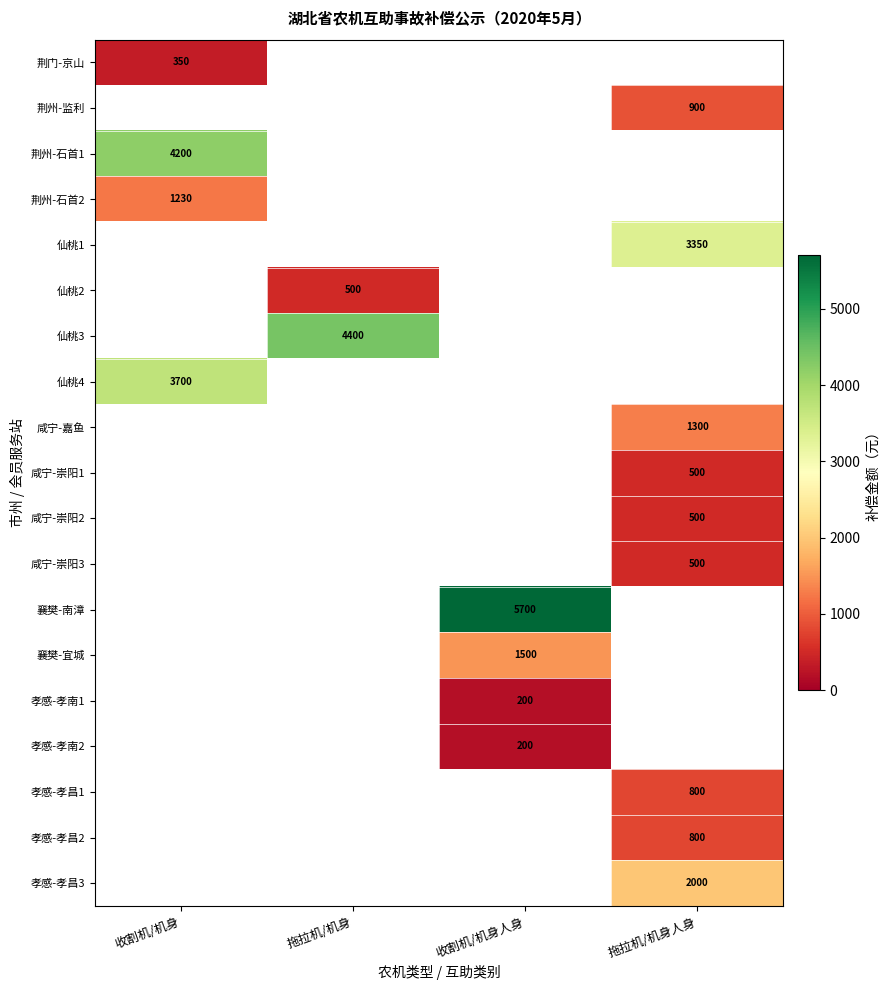

Is the value of 咸宁-崇阳2 at 拖拉机/机身人身 greater than the value of 荆门-京山 at 收割机/机身?

Yes